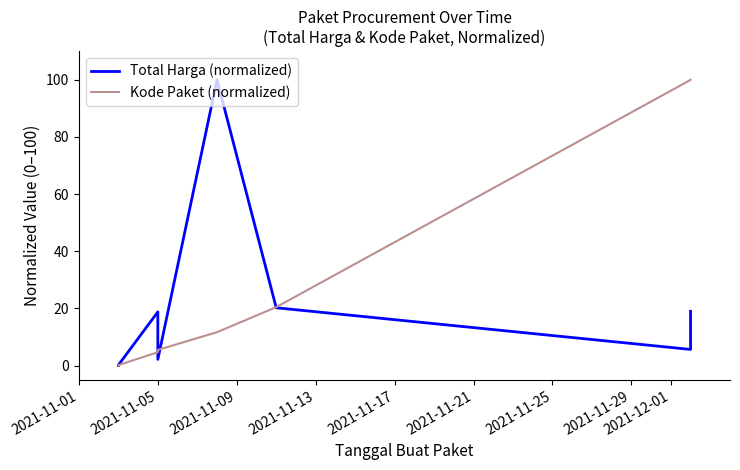

Which series has the largest range (max minus min)?

Total Harga (normalized)